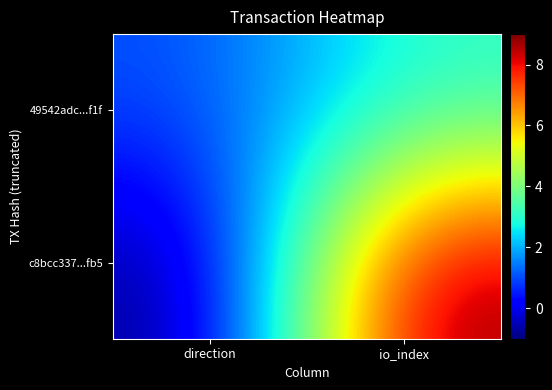

Count the number of data series in this chart.

2